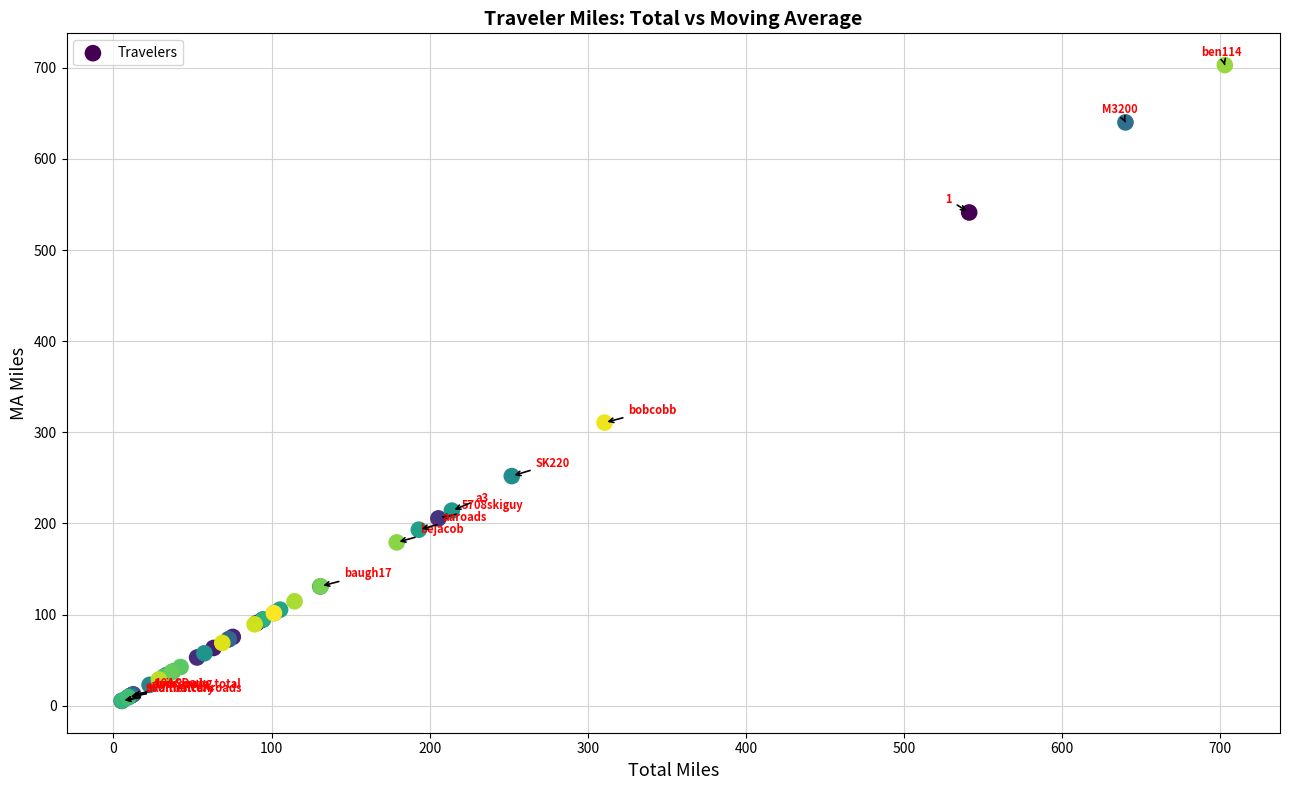

What Y value in the scatter plot is closest to 354?

310.6